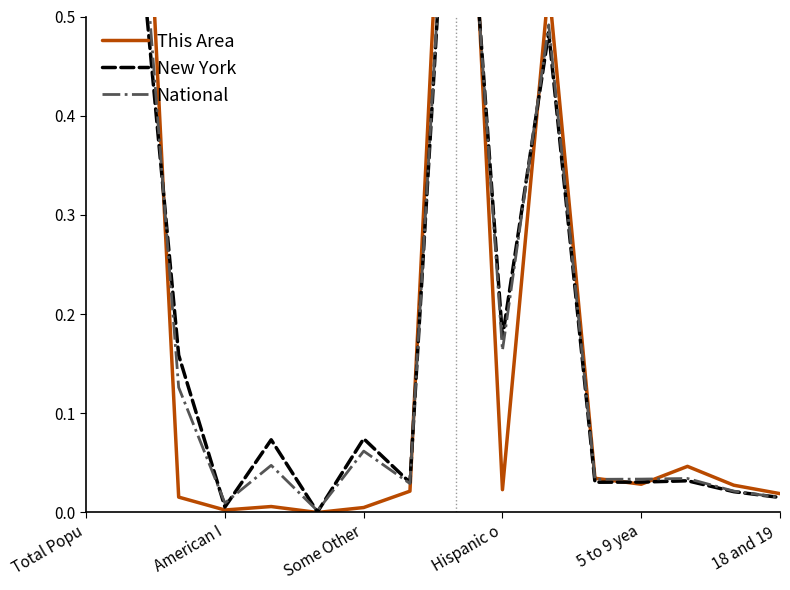

How many categories are shown in the chart?

16